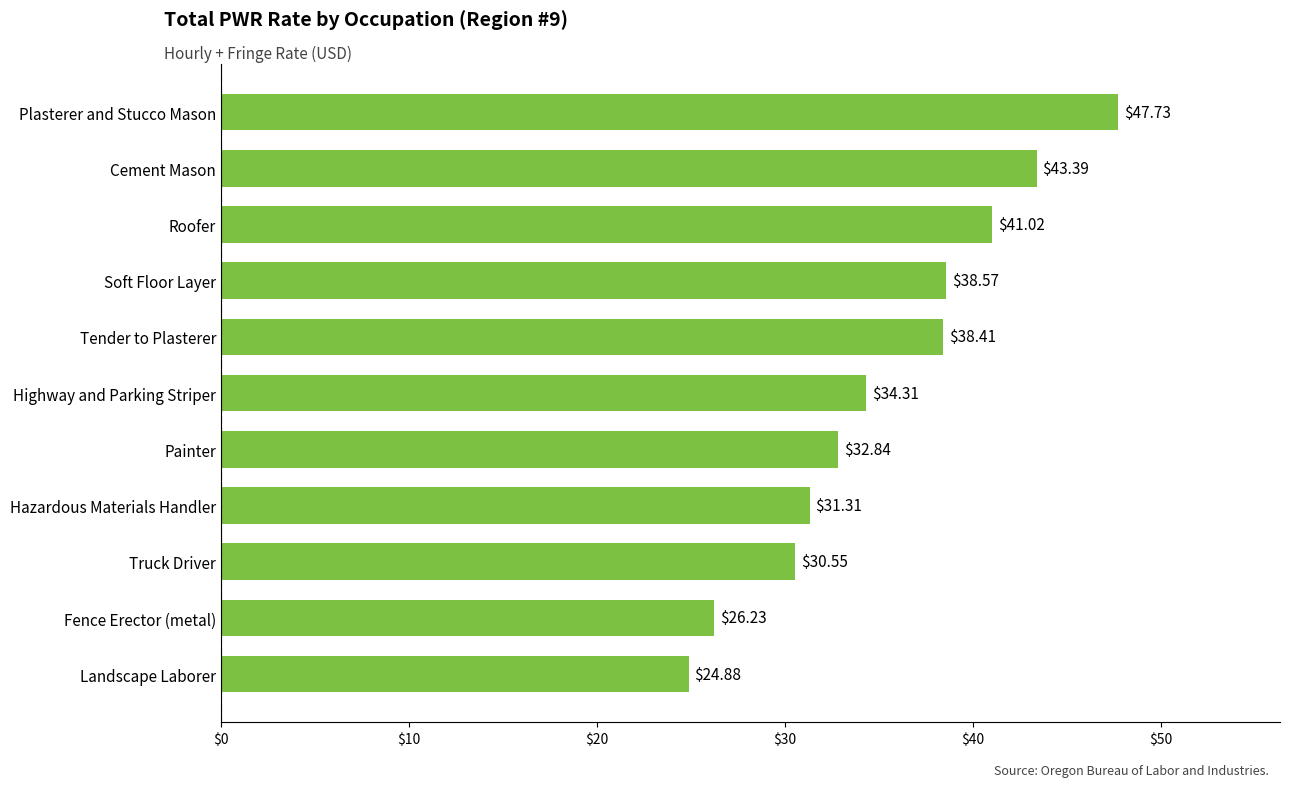

What is the average value?

35.4